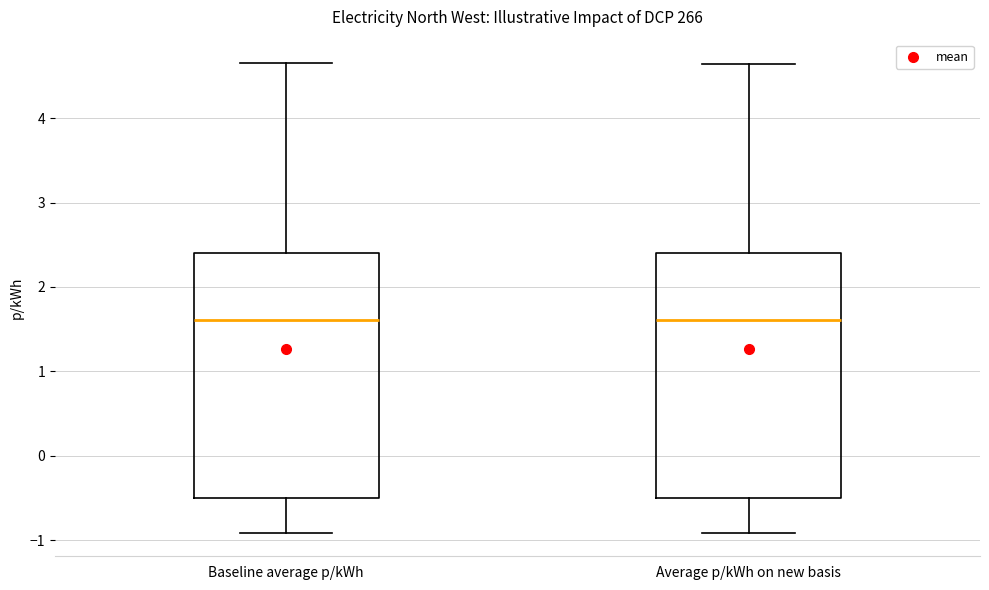

Reading left to right, read every box against the y-axis: the position of its median line, the range the box covers, and the ends of its whiskers. The values are not printed on the chart, so give them approximately, as read against the axis.

Baseline average p/kWh: median 1.6, box -0.5 to 2.4, whiskers -0.9 to 4.7
Average p/kWh on new basis: median 1.6, box -0.5 to 2.4, whiskers -0.9 to 4.6